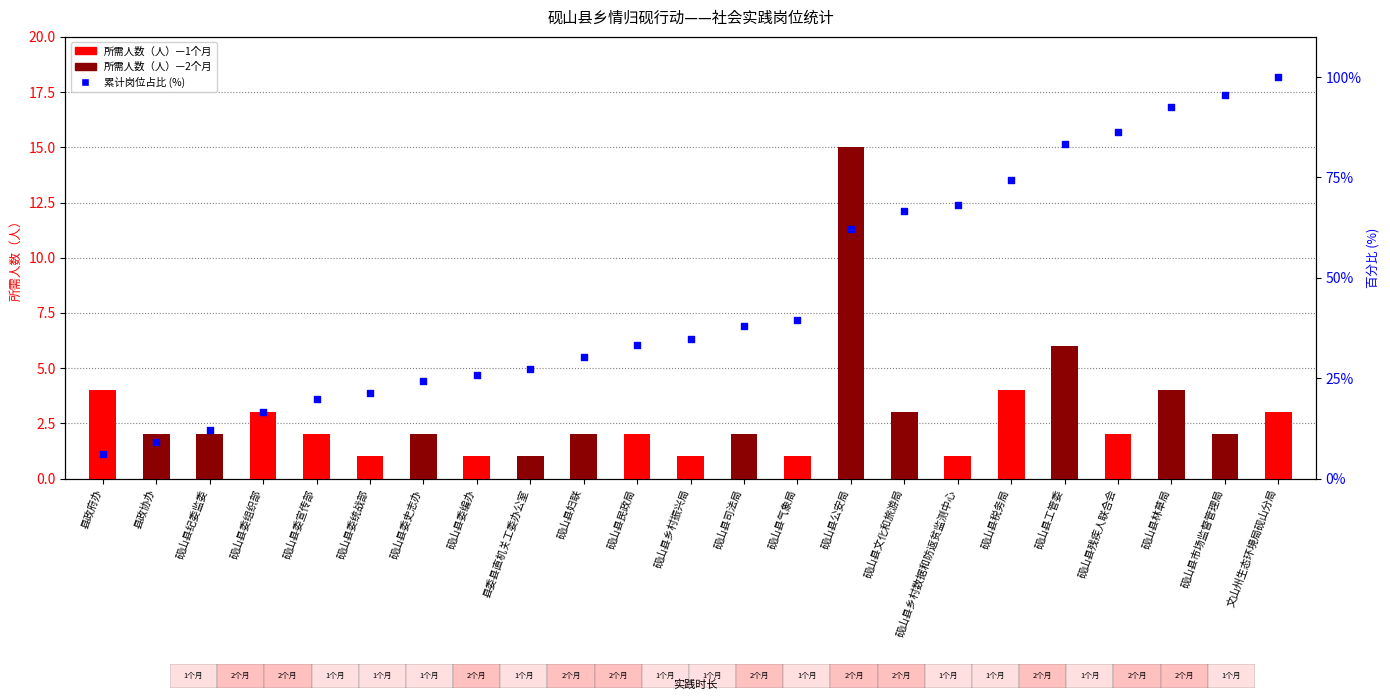

At which category is the sum across all series the highest?

文山州生态环境局砚山分局